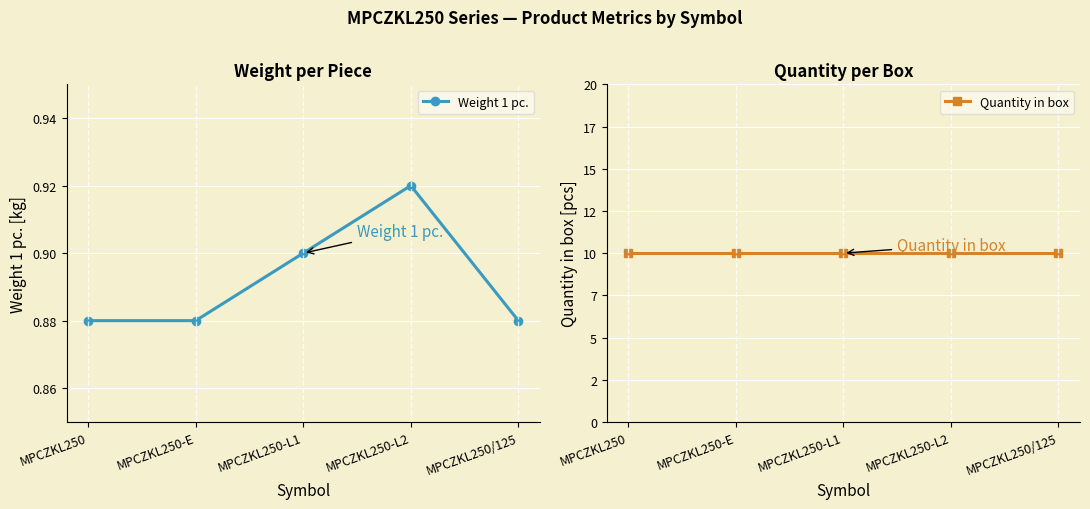

Which series has the widest spread of values?

Weight 1 pc.